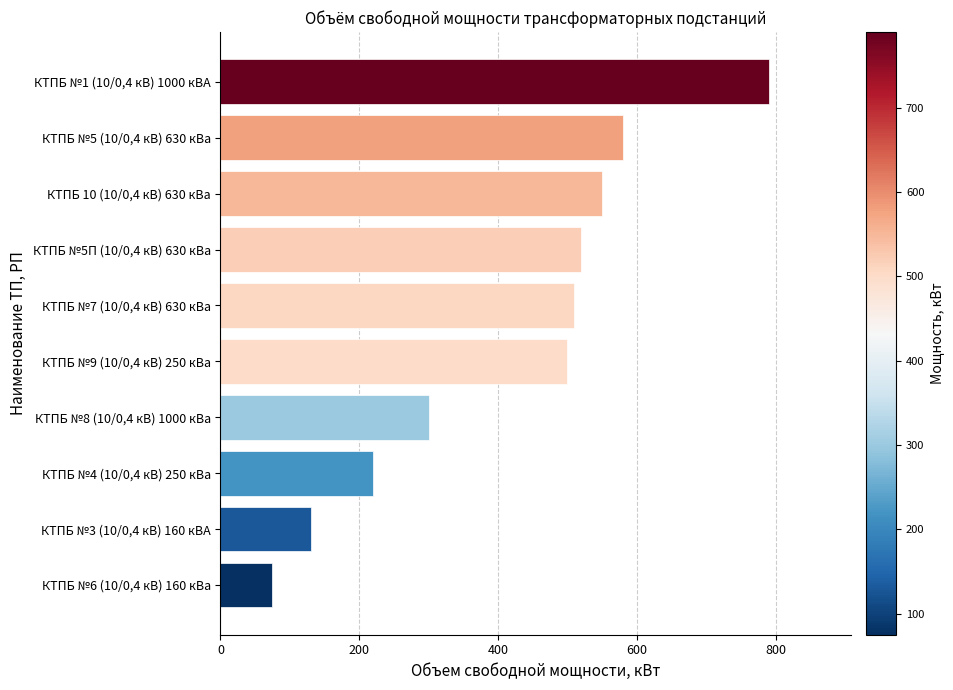

How many categories are shown in the chart?

10